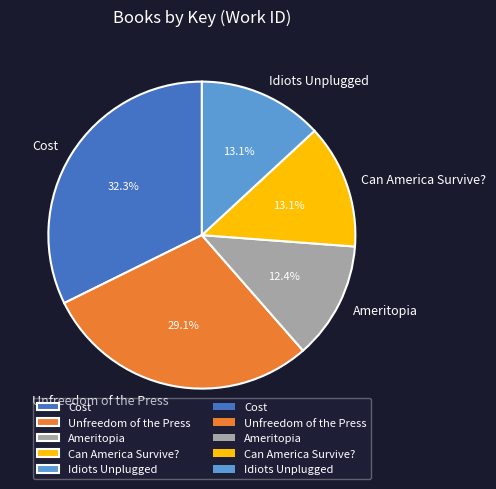

Which category has the biggest portion of the pie?

Cost